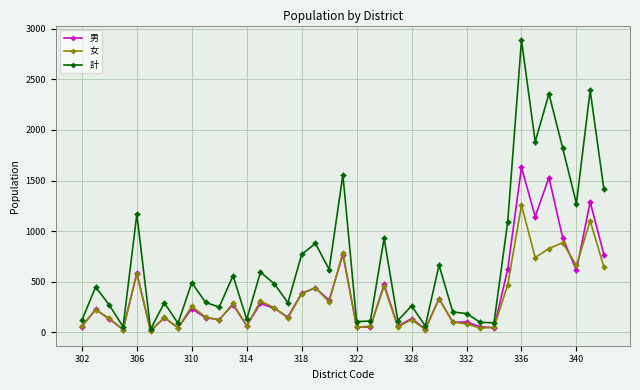

True or false: 計 has more than 1 points higher than both neighbors.

True